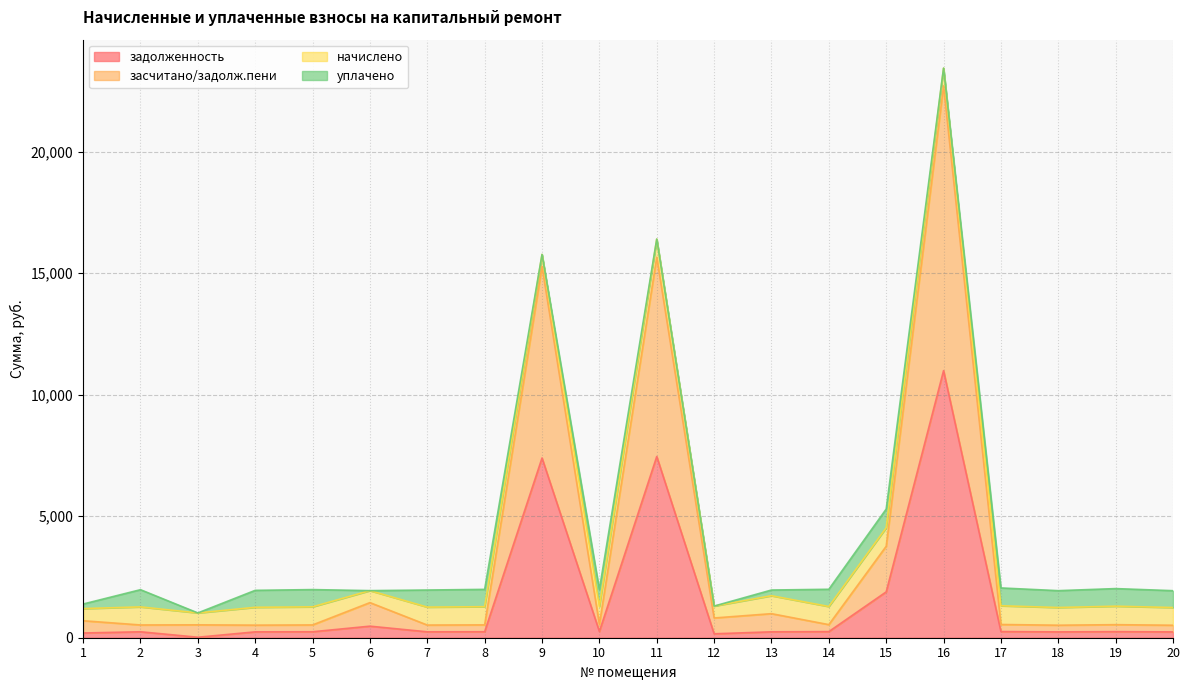

Between 11 and 18, which is larger?

11